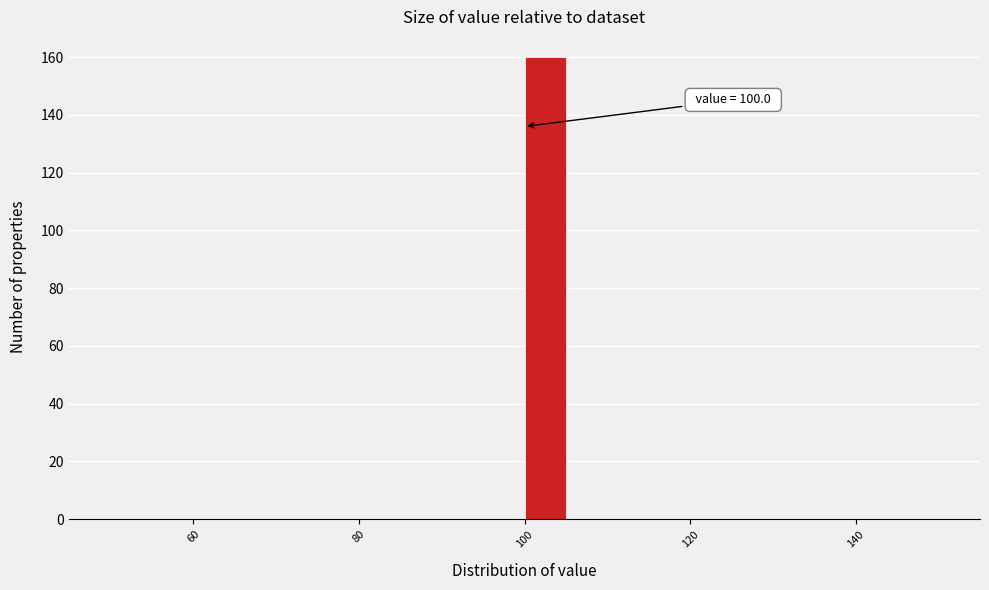

Around what value on the x-axis is the tallest bar? Give the approximate position of its centre, as read against the axis.

102